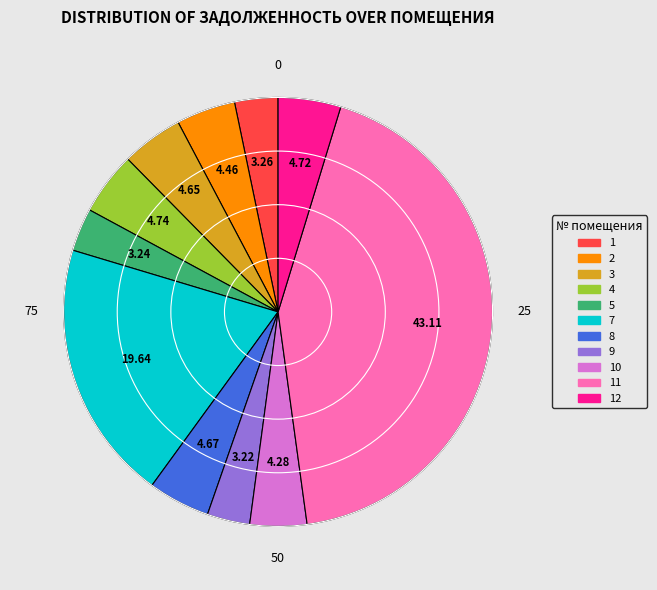

Count the number of slices in the pie.

11